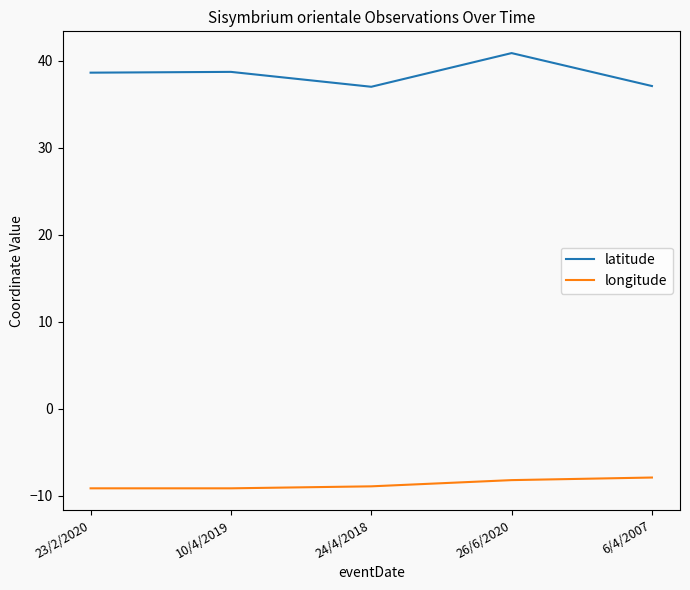

List the series in order of their overall mean, highest first.

latitude, longitude